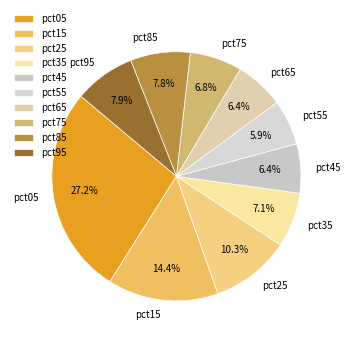

What is the largest slice in the pie chart?

pct05